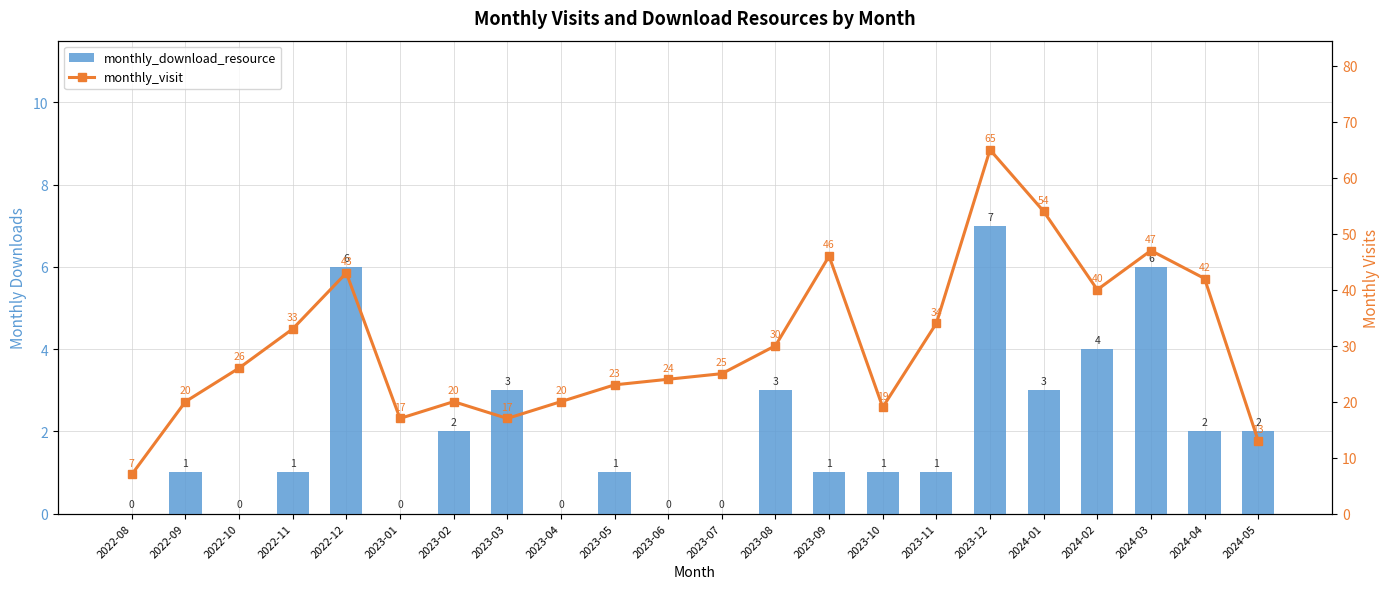

At which category is the sum across all series the highest?

2023-12